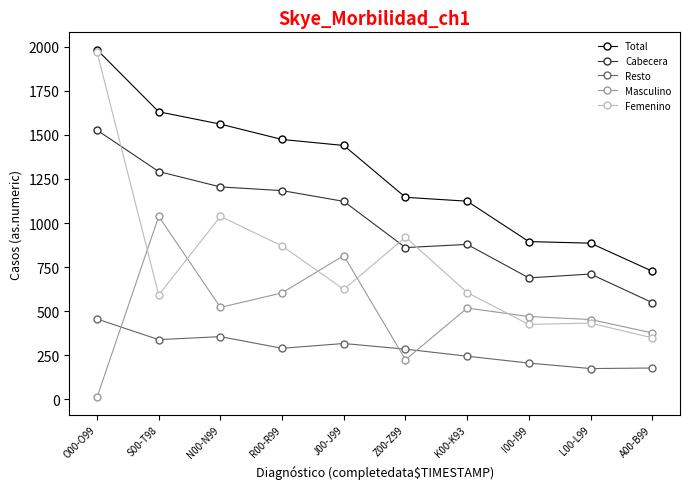

Which series has the widest spread of values?

Femenino